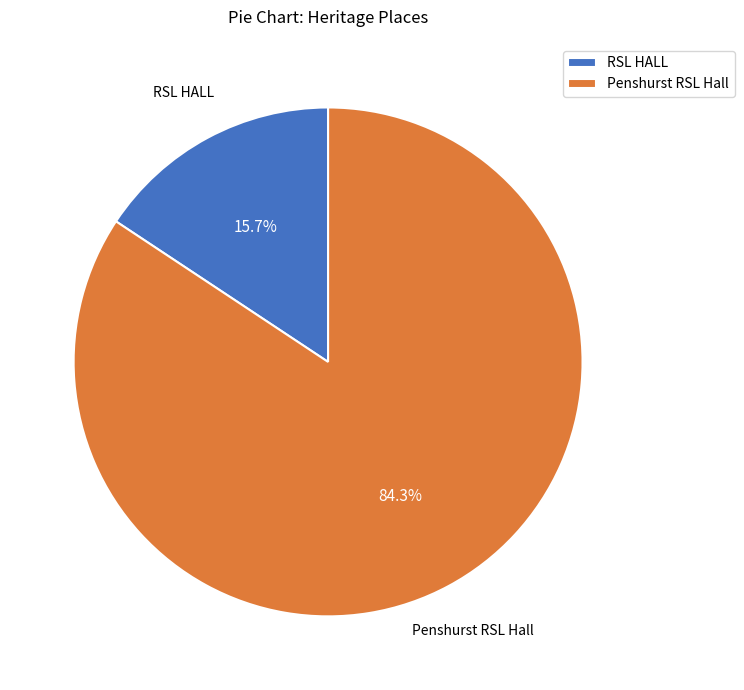

How many slices are in this pie chart?

2